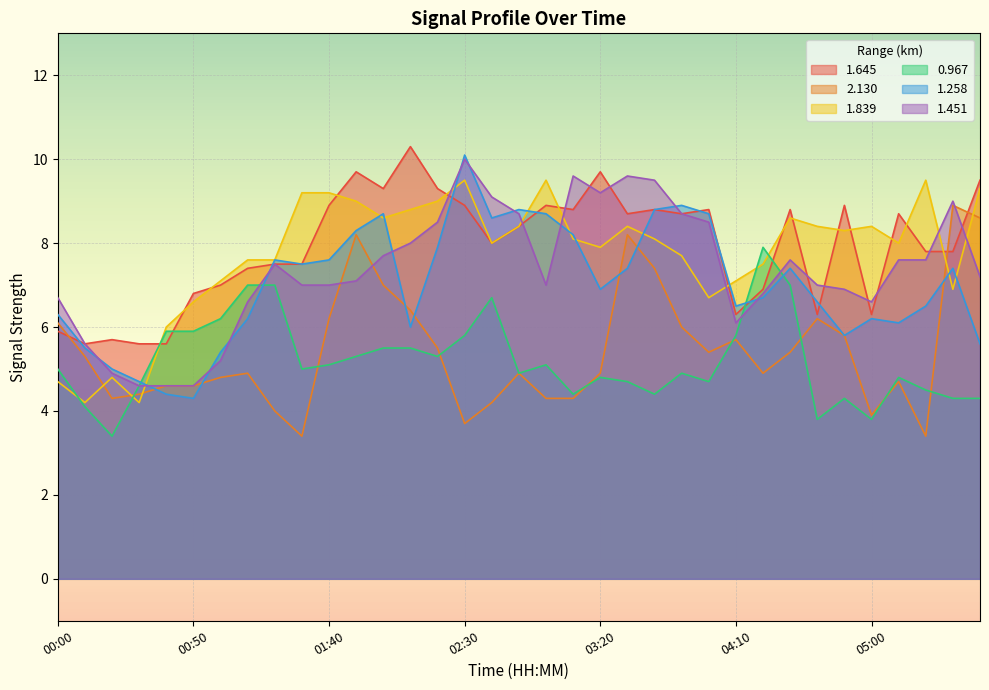

What is the label of the 21st point from the left?

03:20